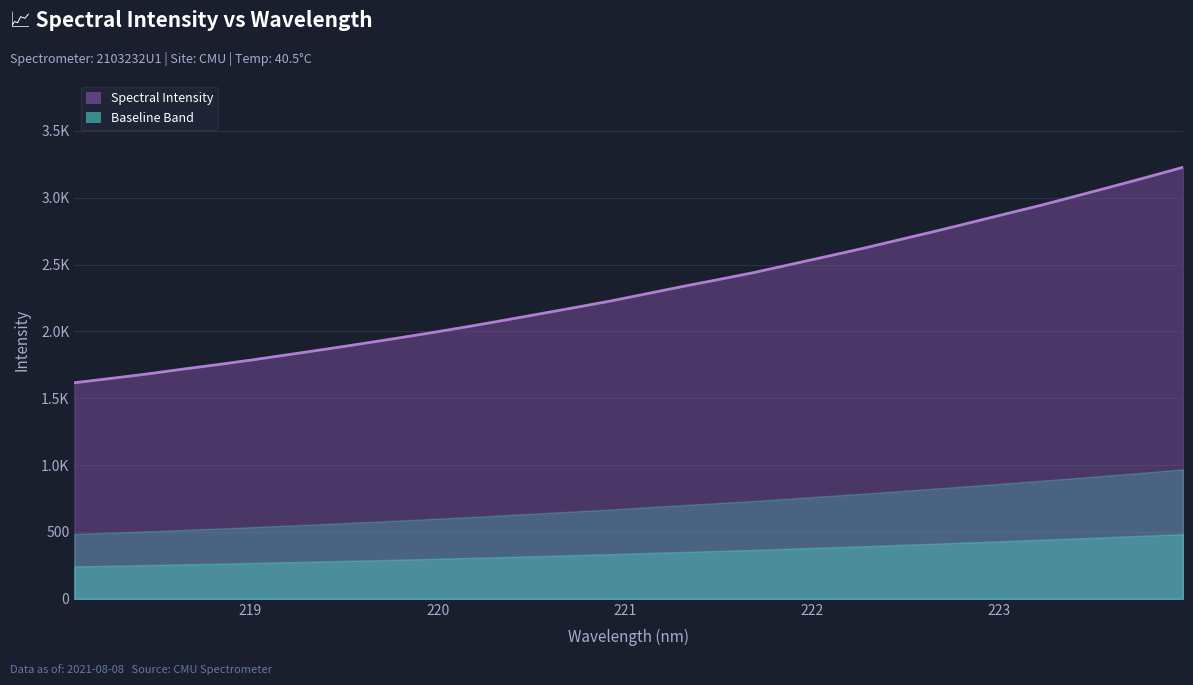

What is the change in value from 219.589 to 223.0264?

+969.7